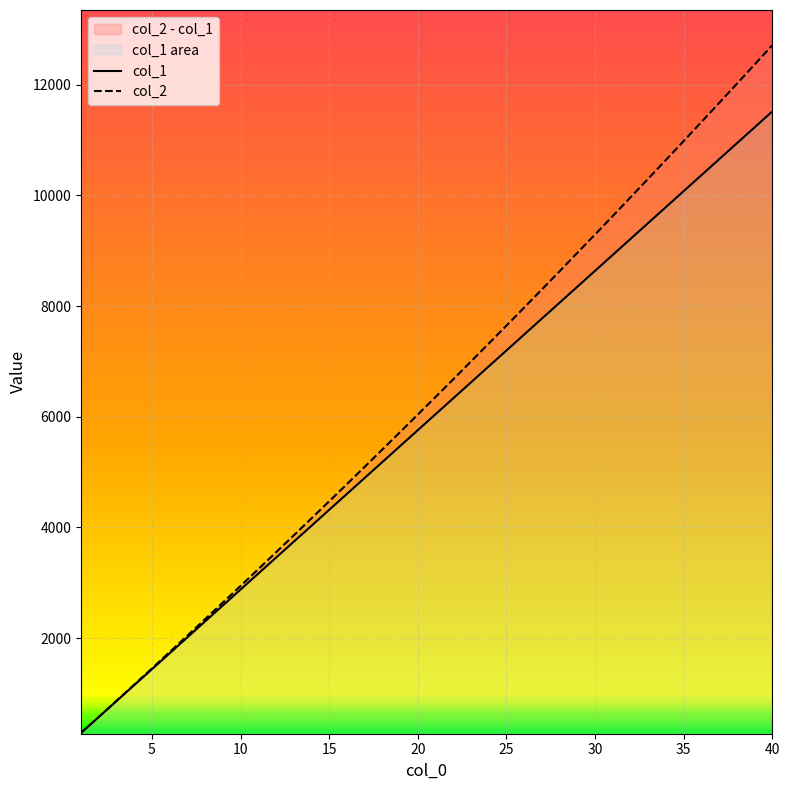

Is the value of col_2 at 19 greater than the value of col_1 at 20?

Yes